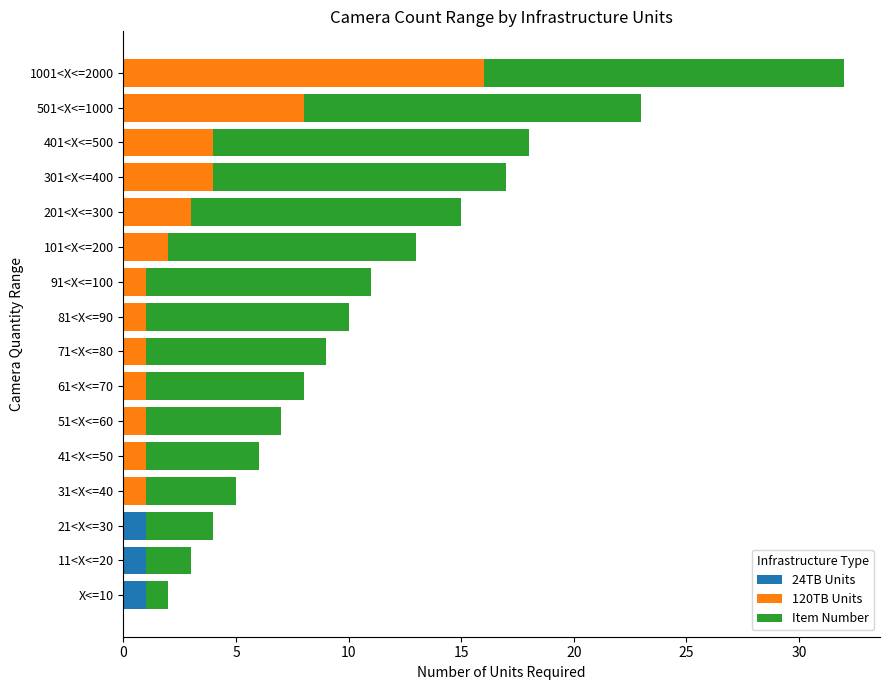

What is the total value across all series at 21<X<=30?

4